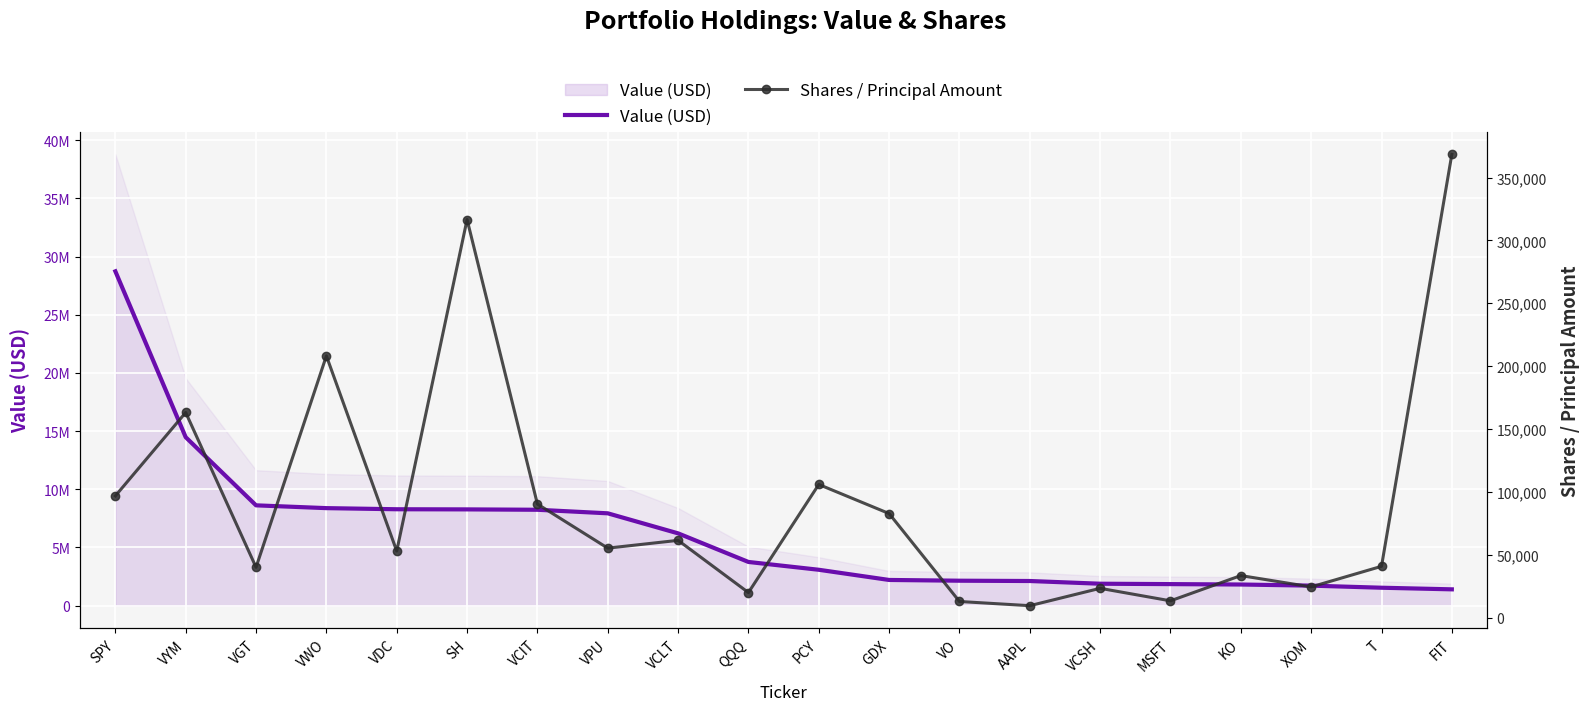

How many series are shown in this chart?

2